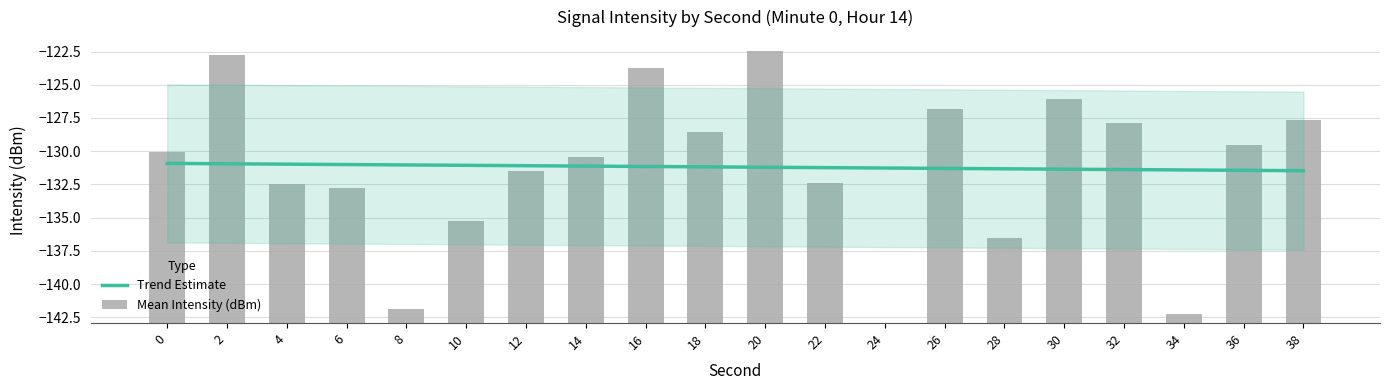

The chart shows a value of 8.5 at 16. True or false?

False